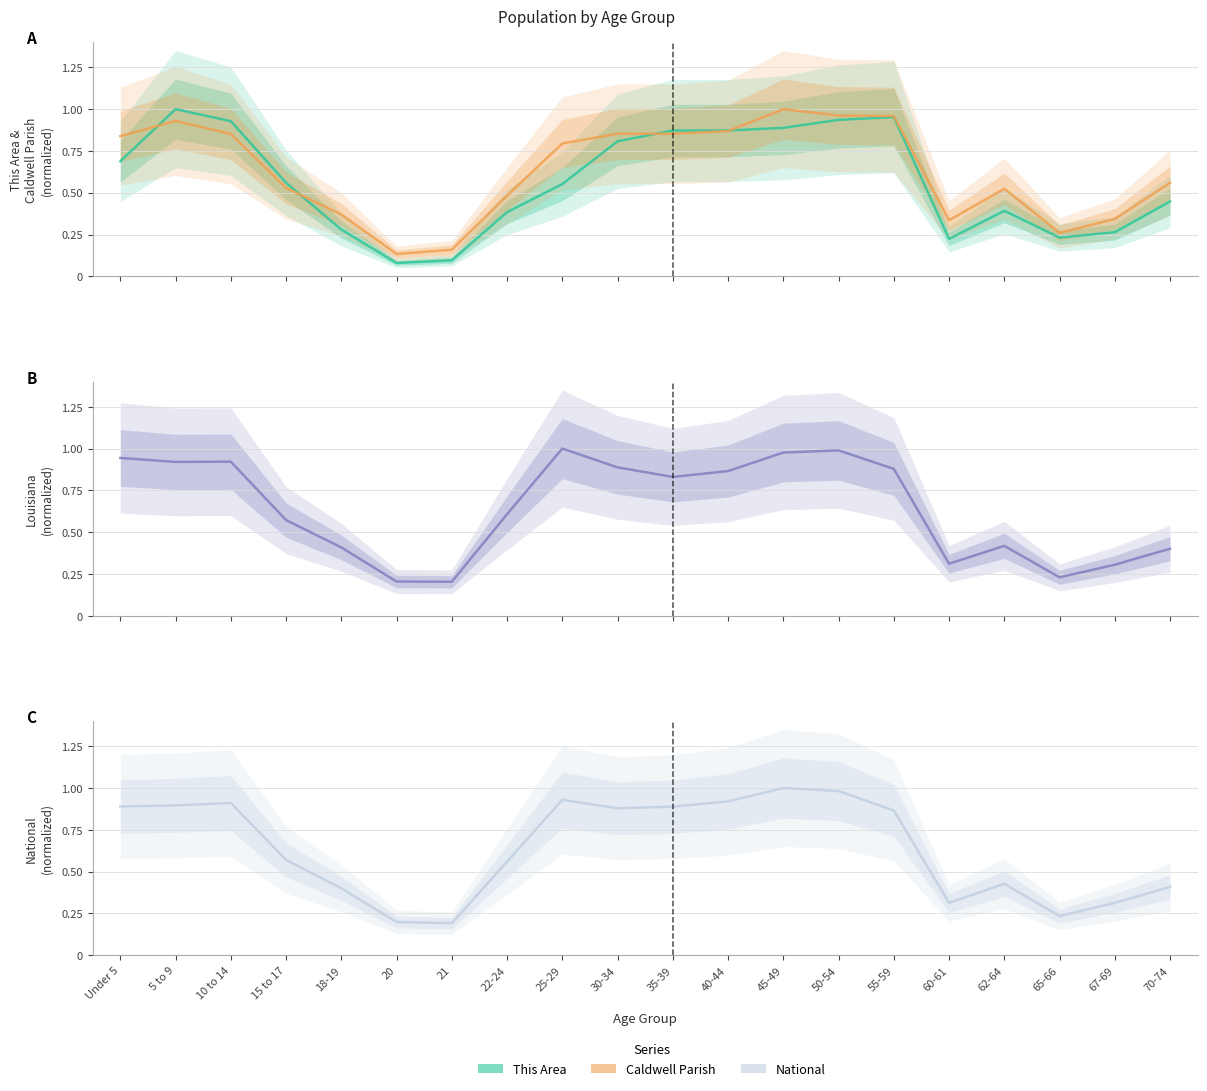

The National series shows 1.0 at 45-49. True or false?

True